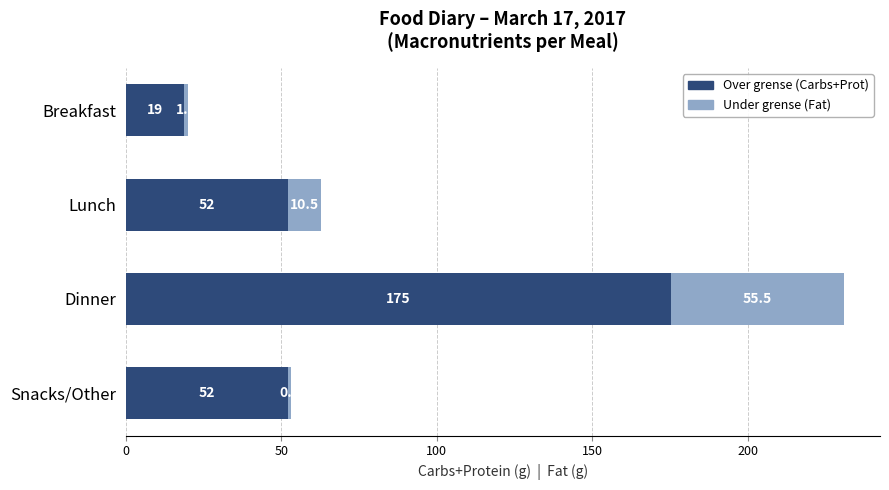

How many data points does each series have?

4